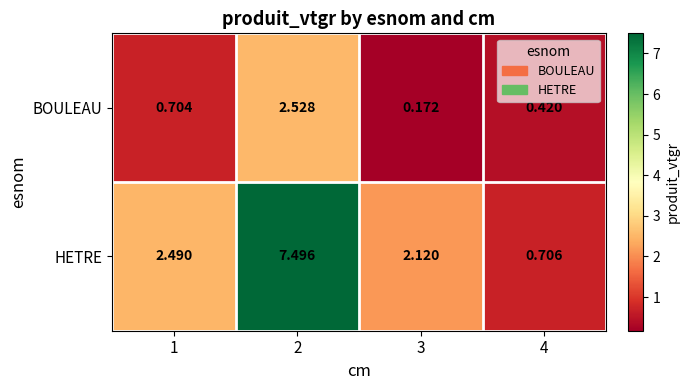

How many categories are shown in the chart?

4